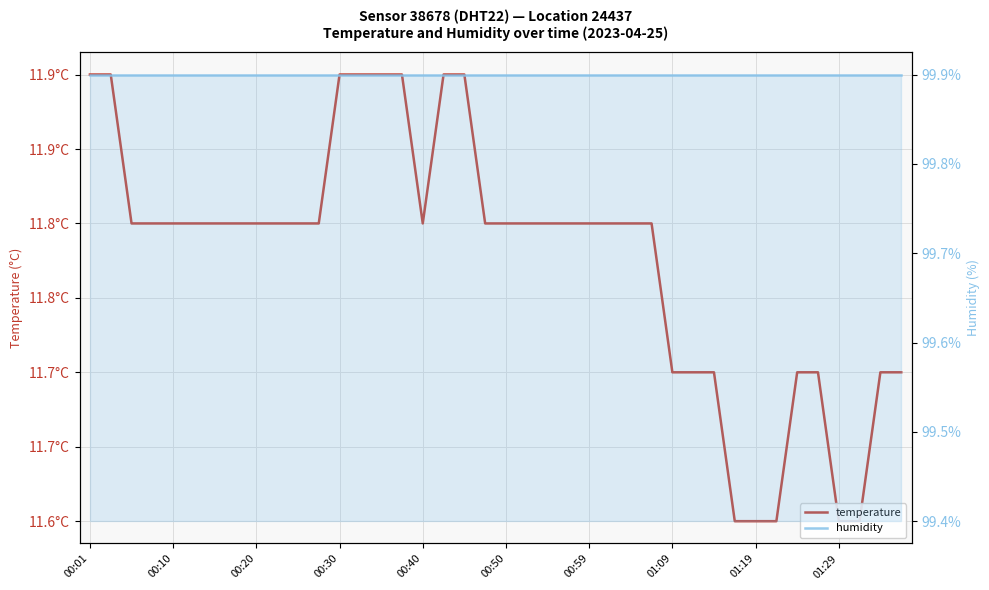

Rank the series at 23 from lowest to highest value.

temperature, humidity